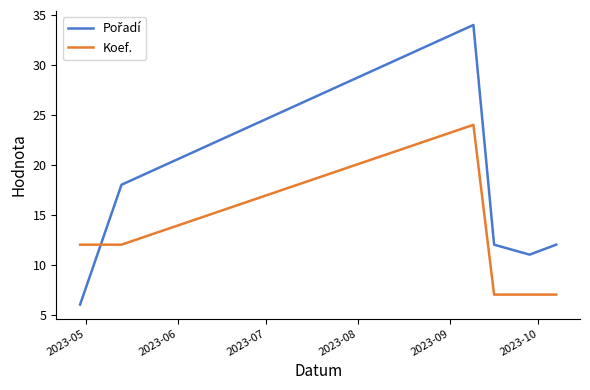

What is the minimum value shown in the chart?

6